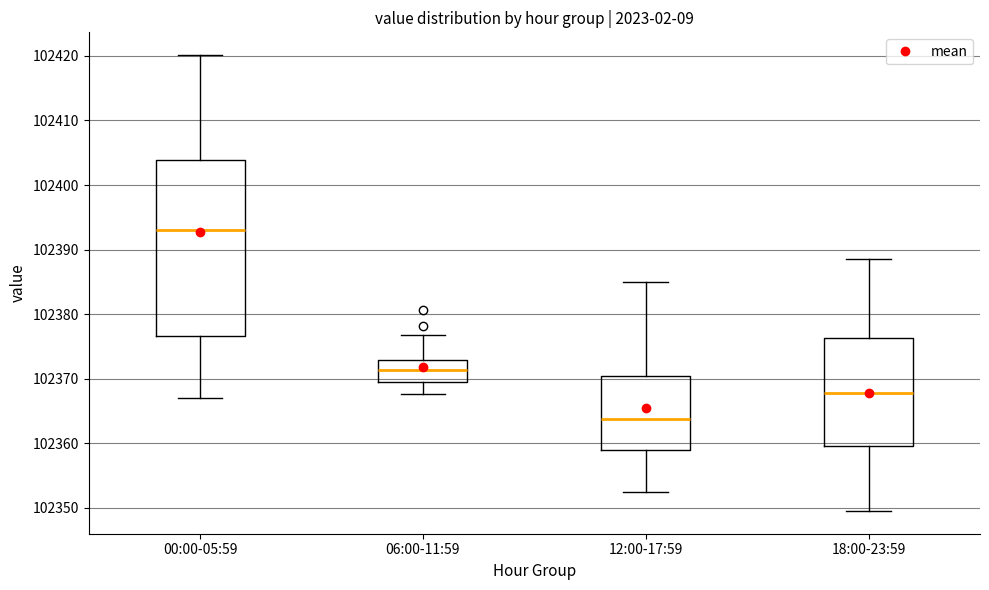

Reading left to right, transcribe this box plot: for each box, give where its median line is, the range the box spans, and where its two whiskers end, as read against the y-axis. The values are not printed on the chart, so give them approximately, as read against the axis.

00:00-05:59: median 102393, box 102377 to 102404, whiskers 102367 to 102420
06:00-11:59: median 102371, box 102369 to 102373, whiskers 102368 to 102377
12:00-17:59: median 102364, box 102359 to 102370, whiskers 102353 to 102385
18:00-23:59: median 102368, box 102360 to 102376, whiskers 102350 to 102389